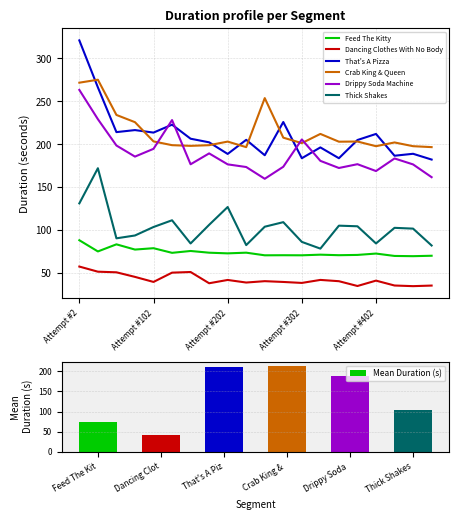

True or false: Feed The Kitty and Drippy Soda Machine intersect in this chart.

False